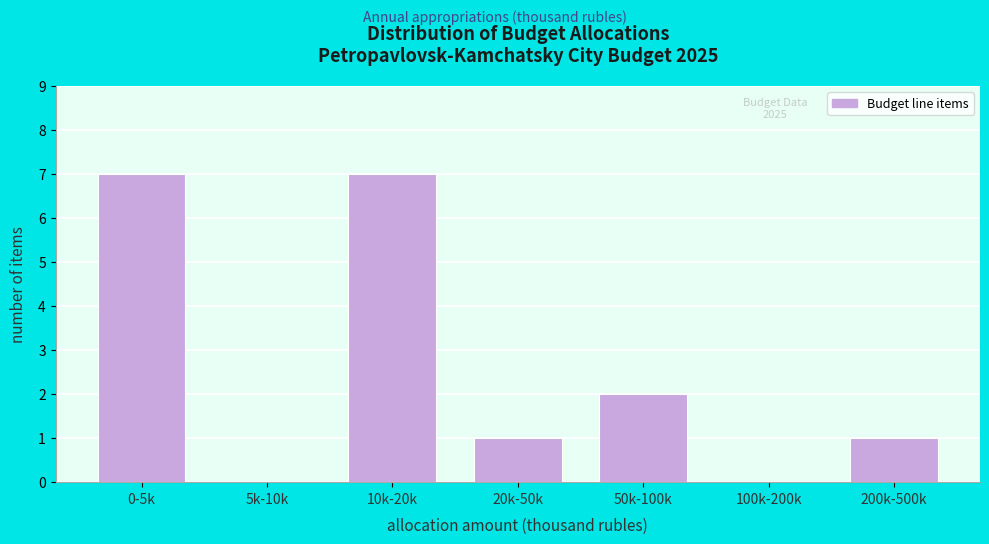

Reading left to right, what are all the values shown in this chart?

0-5k=7	5k-10k=0	10k-20k=7	20k-50k=1	50k-100k=2	100k-200k=0	200k-500k=1